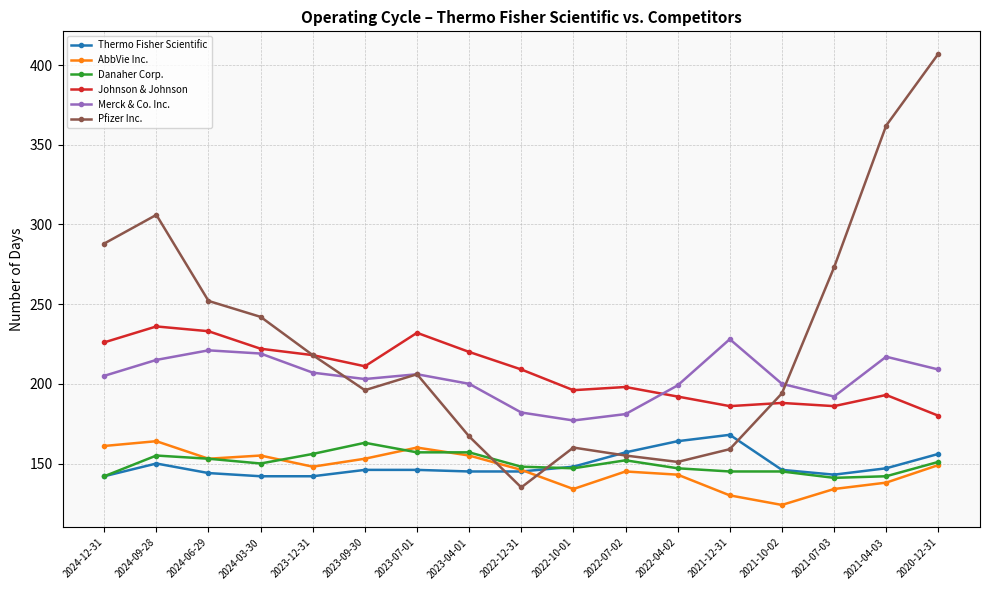

At 2021-04-03, list the series in order from smallest to largest.

AbbVie Inc., Danaher Corp., Thermo Fisher Scientific, Johnson & Johnson, Merck & Co. Inc., Pfizer Inc.